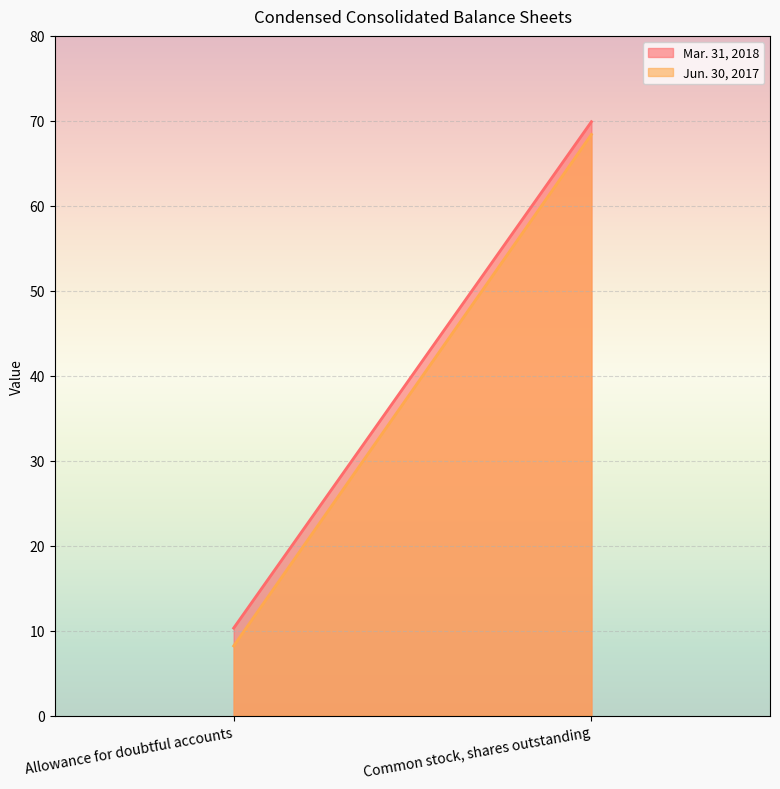

What is the maximum value for Mar. 31, 2018?

69.9